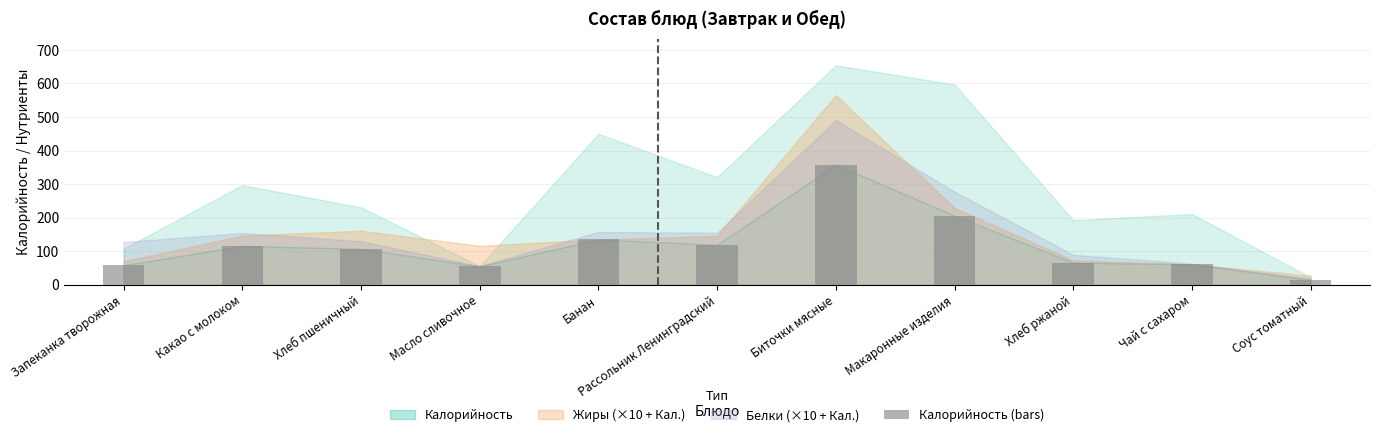

What is the change in value from Банан to Чай с сахаром?

-74